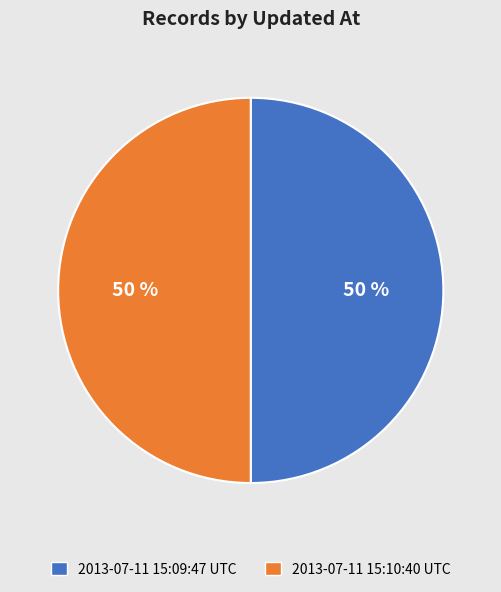

Approximately how many times larger is the value at 2013-07-11 15:09:47 UTC compared to 2013-07-11 15:10:40 UTC?

1.0